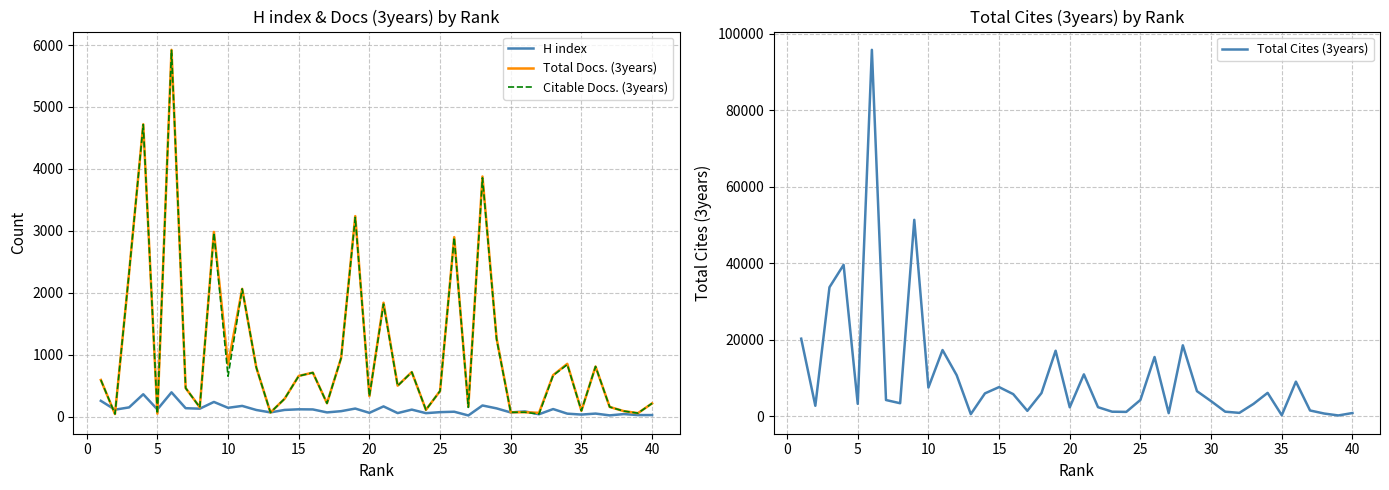

Rank the series by their maximum value, from highest to lowest.

Total Cites (3years), Total Docs. (3years), Citable Docs. (3years), H index